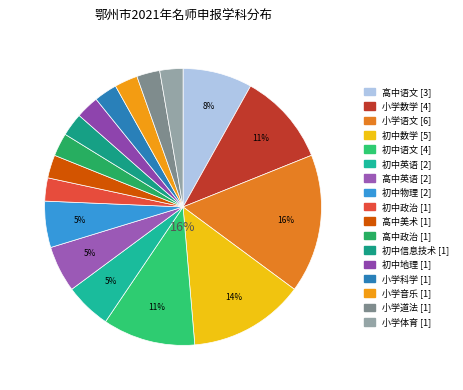

Which category has the smallest portion of the pie?

初中政治